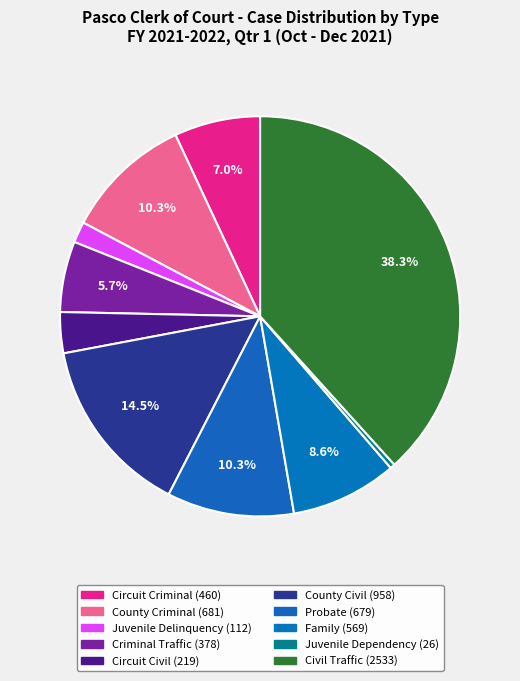

The Criminal Traffic slice represents 6% of the pie. True or false?

True